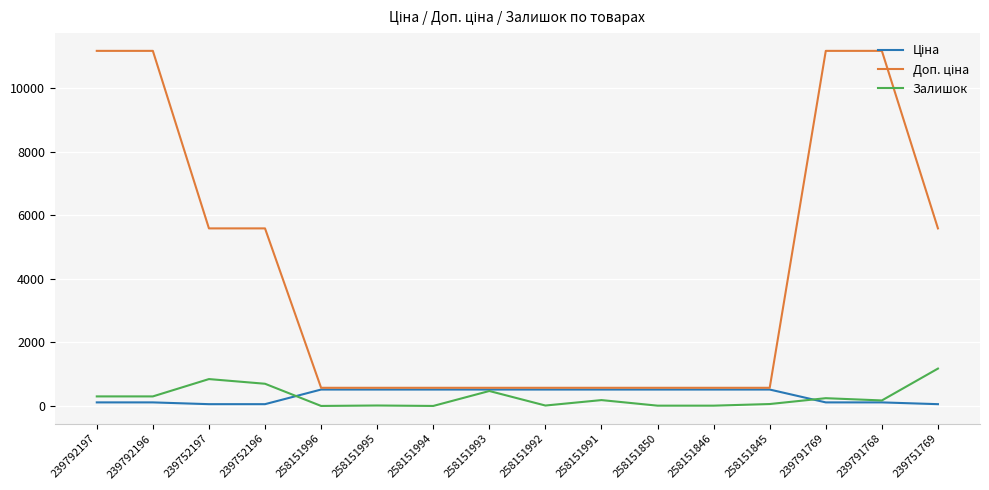

The Залишок series shows 0.0 at 258151994. True or false?

True